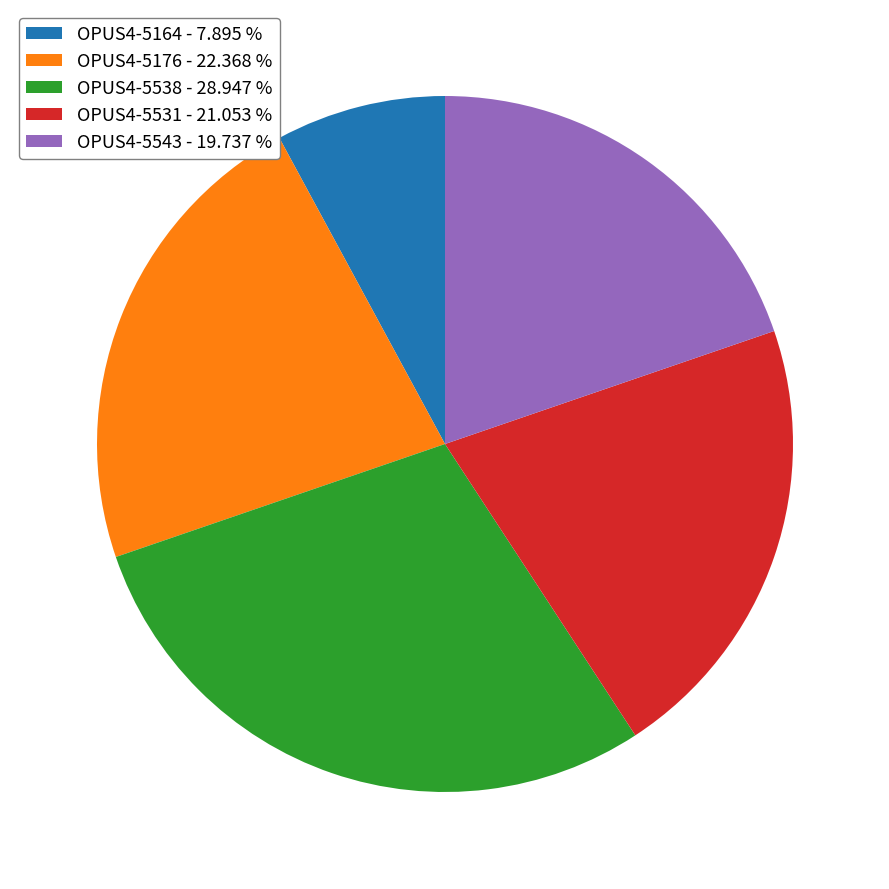

Does any single category account for the majority?

No